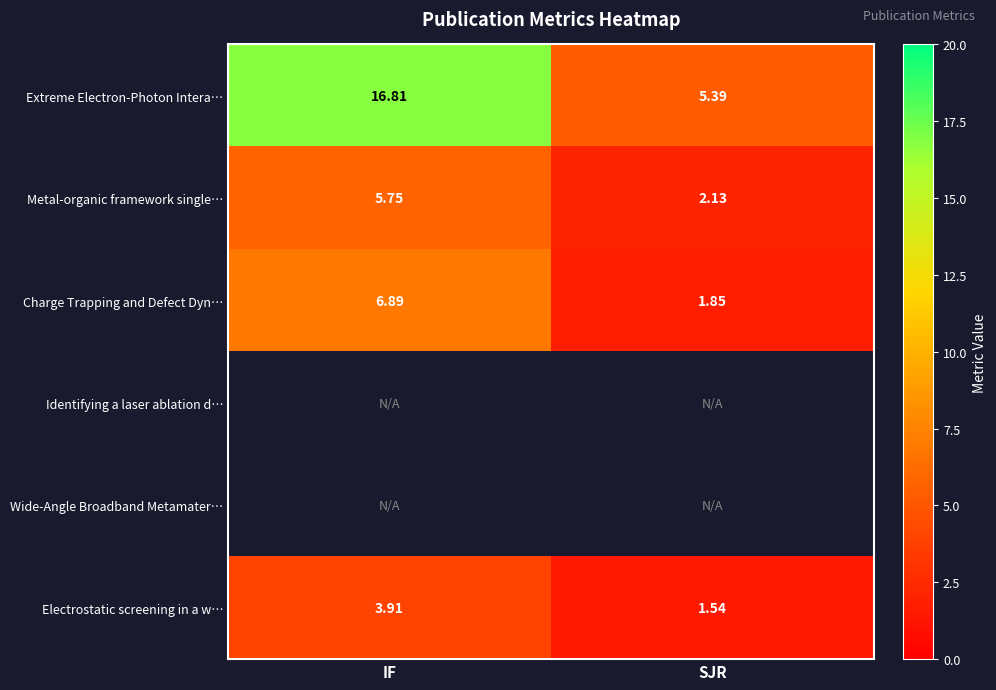

Is the value of Charge Trapping and Defect Dyn… at IF greater than the value of Extreme Electron-Photon Intera… at IF?

No